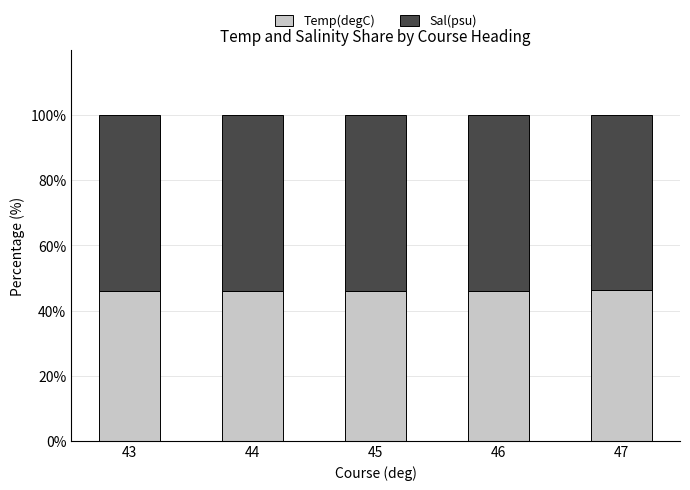

What is the sum of all Temp(degC) values?

230.7